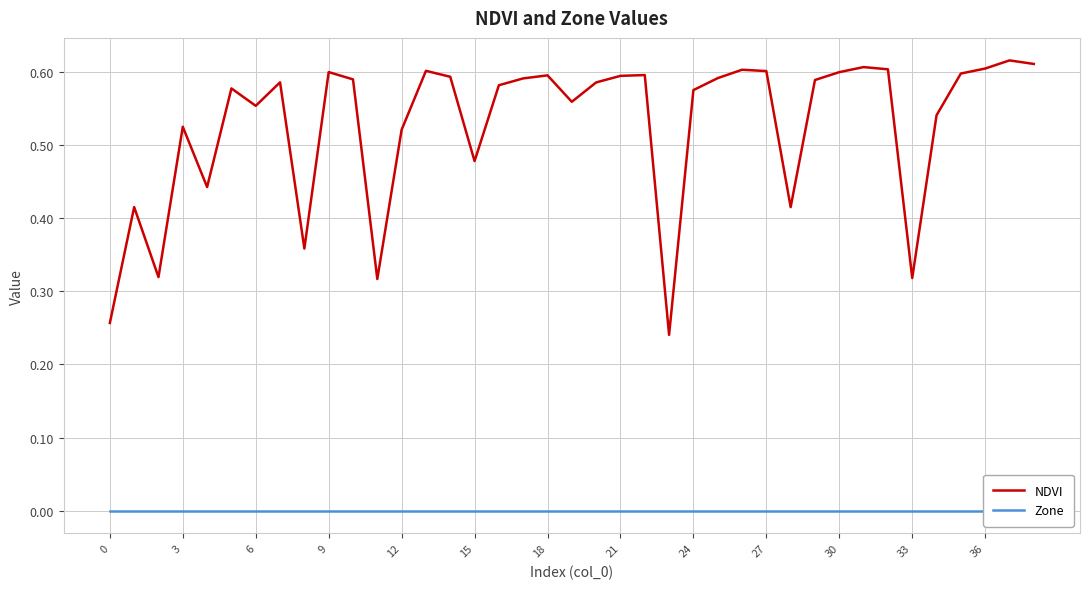

Which category has the lowest value in the NDVI series?

23